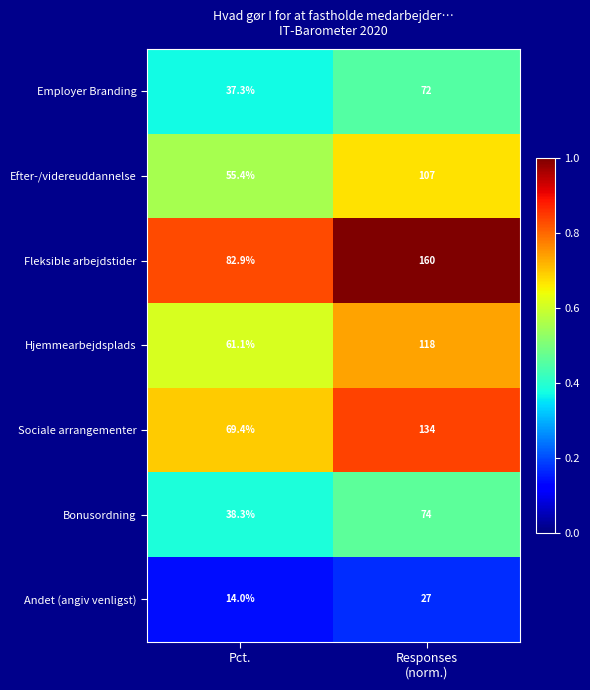

At which label is Hjemmearbejdsplads closest to 89?

Pct.